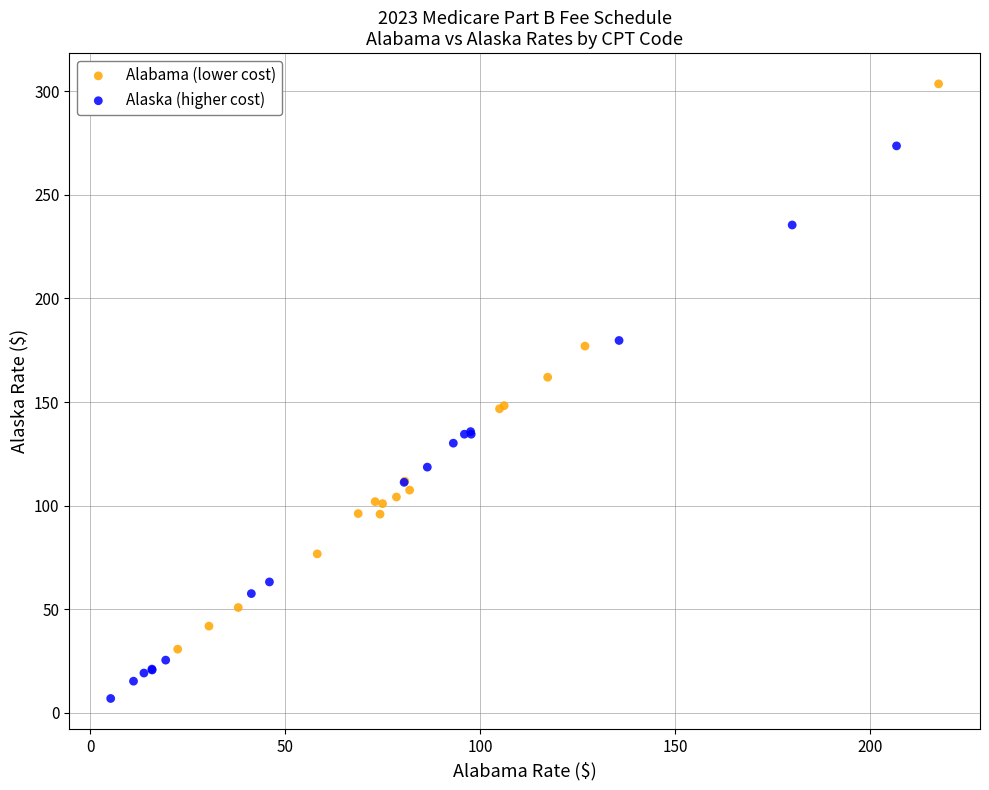

Which series reaches the maximum Y coordinate?

Alabama (lower cost)